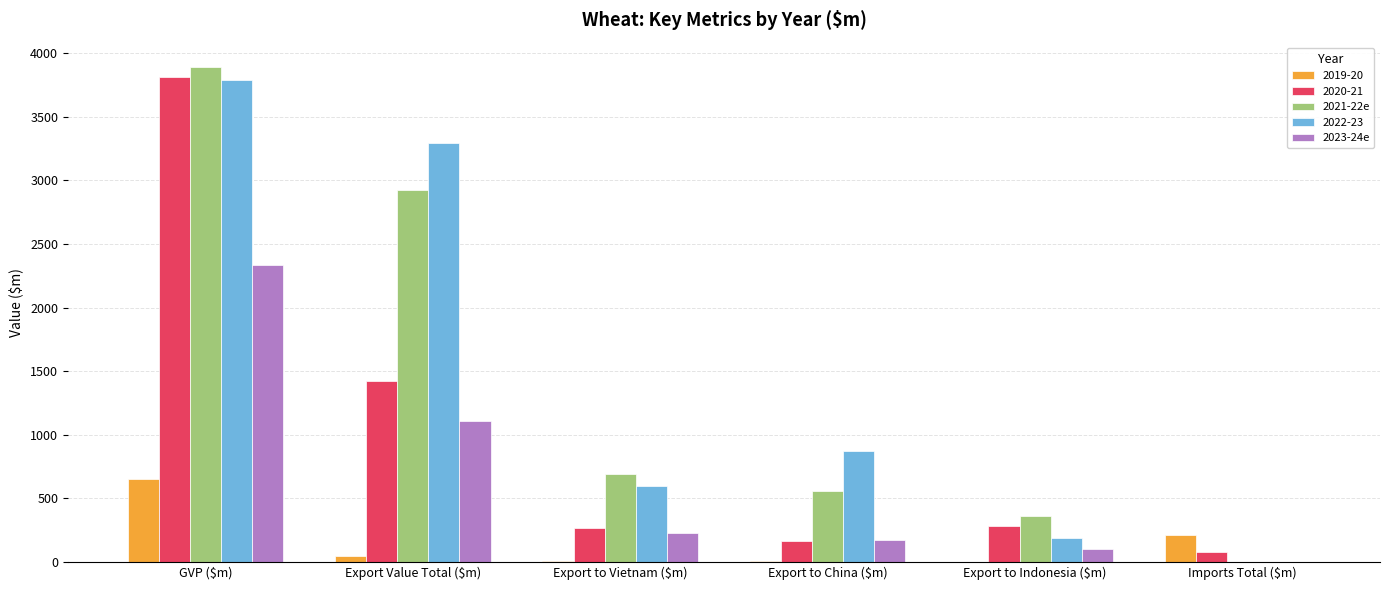

At which category is the sum across all series the highest?

GVP ($m)